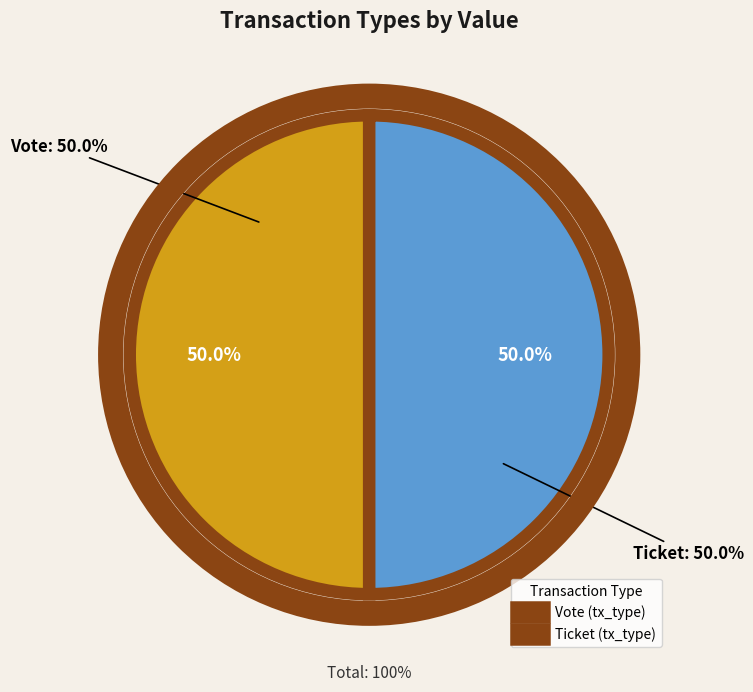

What is the smallest slice in the pie chart?

Ticket (io_index=0)